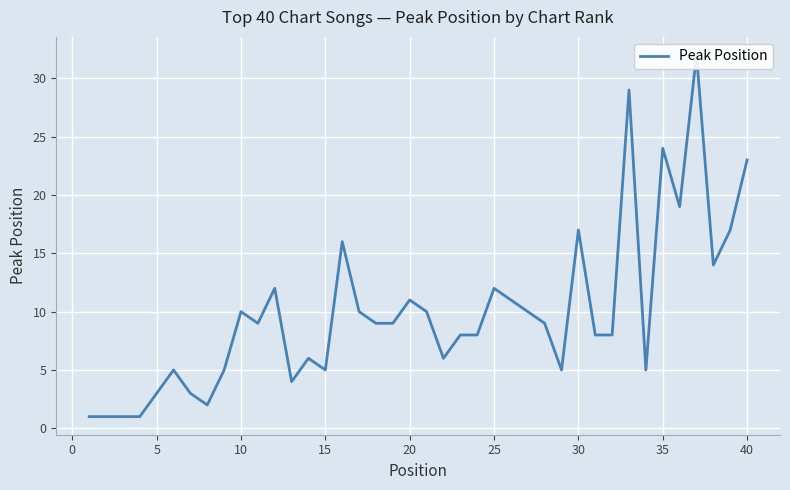

Between 25 and 25, which is larger?

25